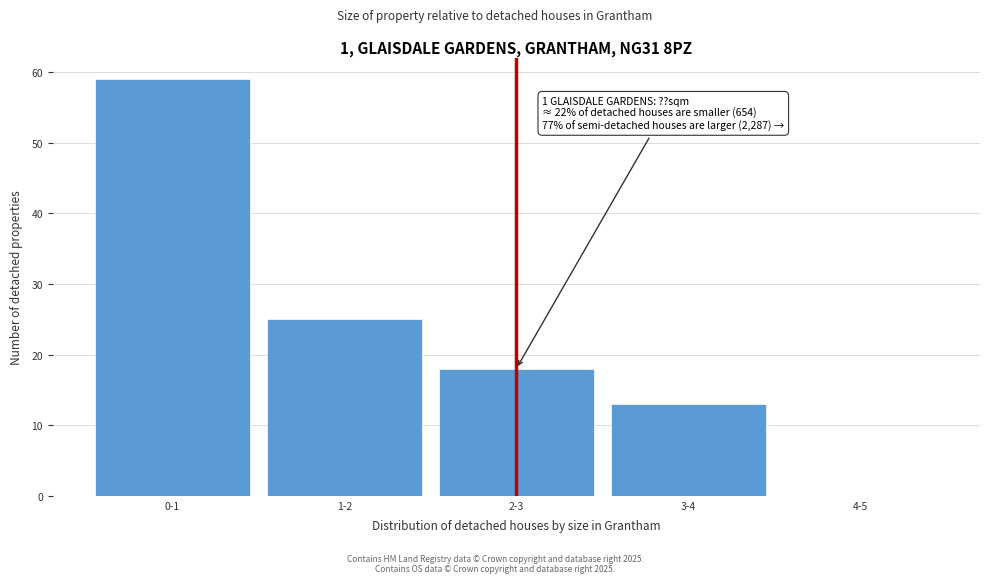

Reading right to left, list all the values displayed in this chart.

4-5=0	3-4=13	2-3=18	1-2=25	0-1=59